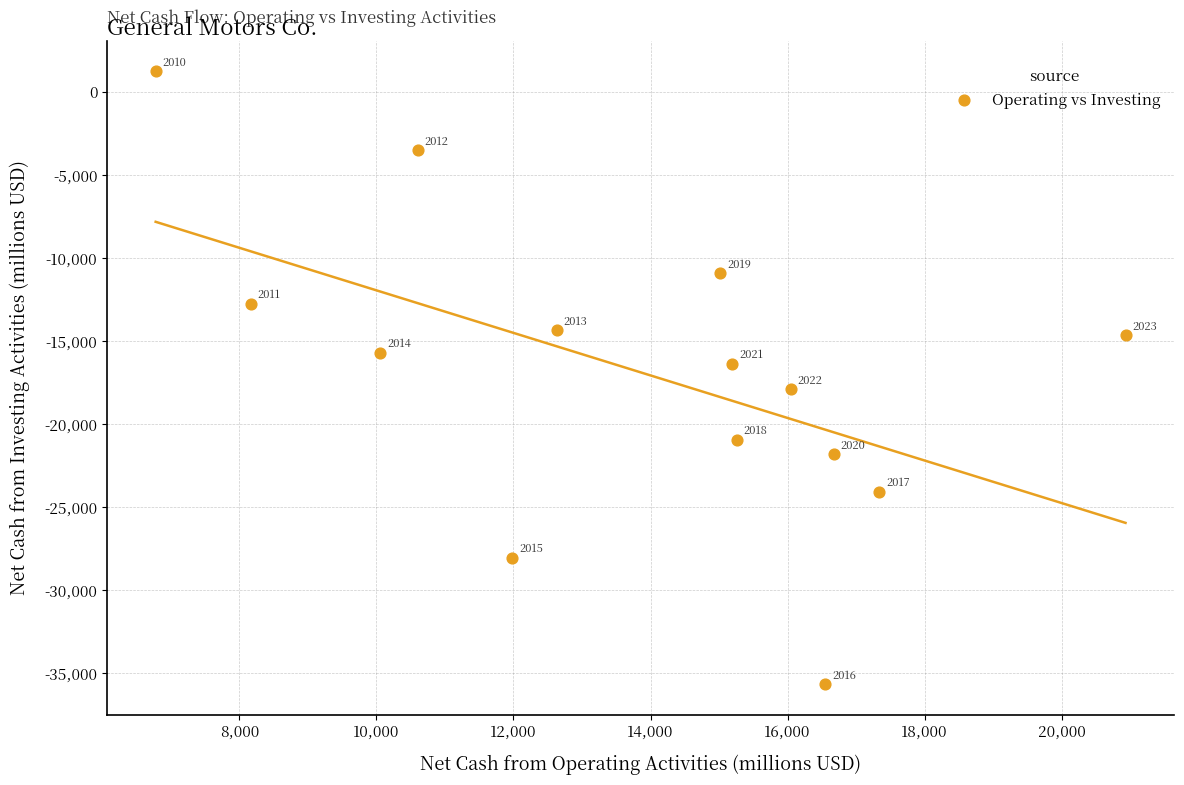

What is the range of X values (max minus min)?

14150